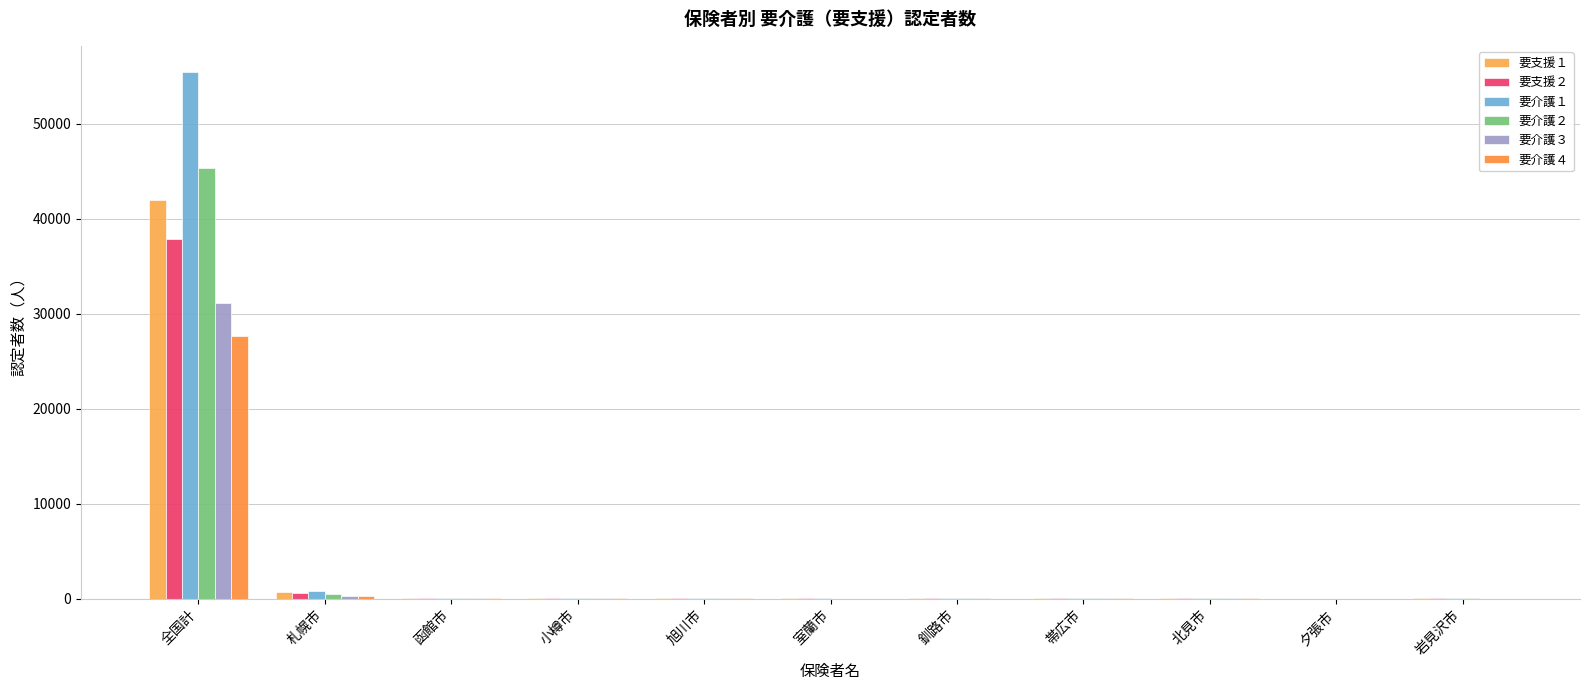

What position from the right is 函館市?

9